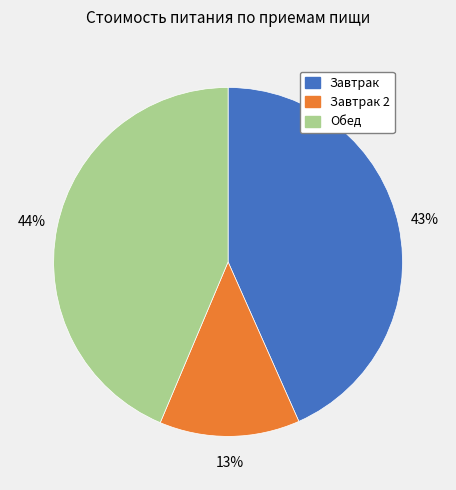

How many slices are in this pie chart?

3